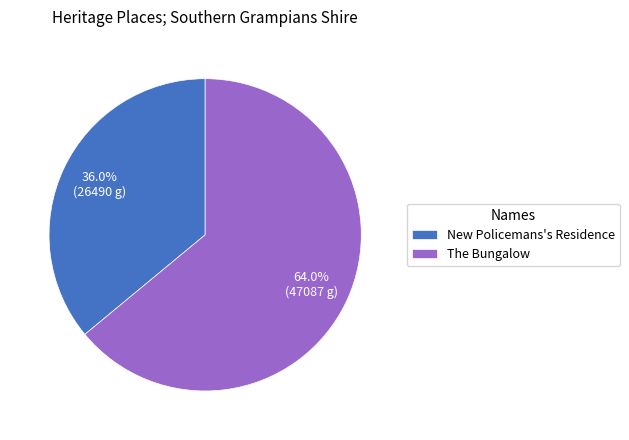

What is the total percentage of The Bungalow and New Policemans's Residence?

100.0%